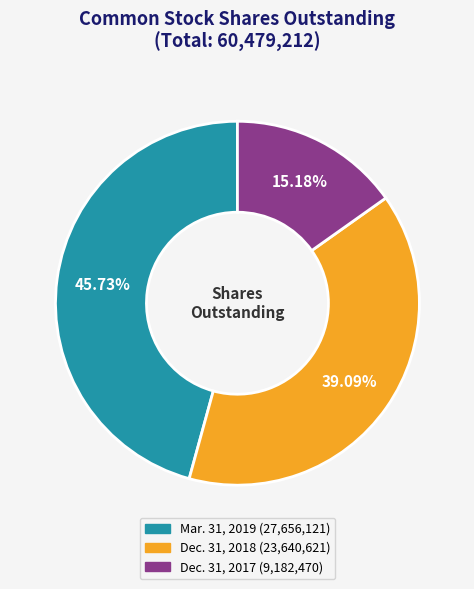

To the nearest percent, what is the difference between the largest and smallest slice percentages?

31%